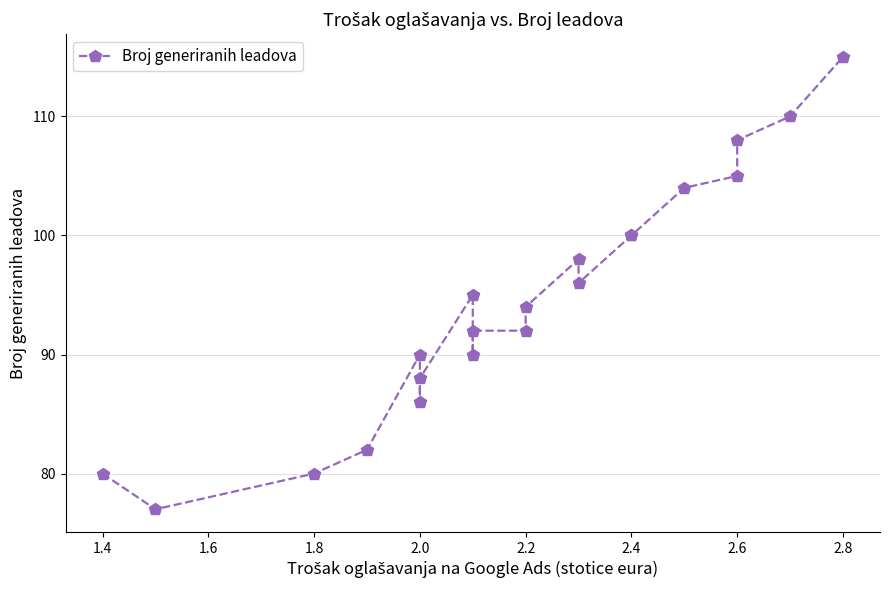

What is the difference between the maximum and minimum values?

38